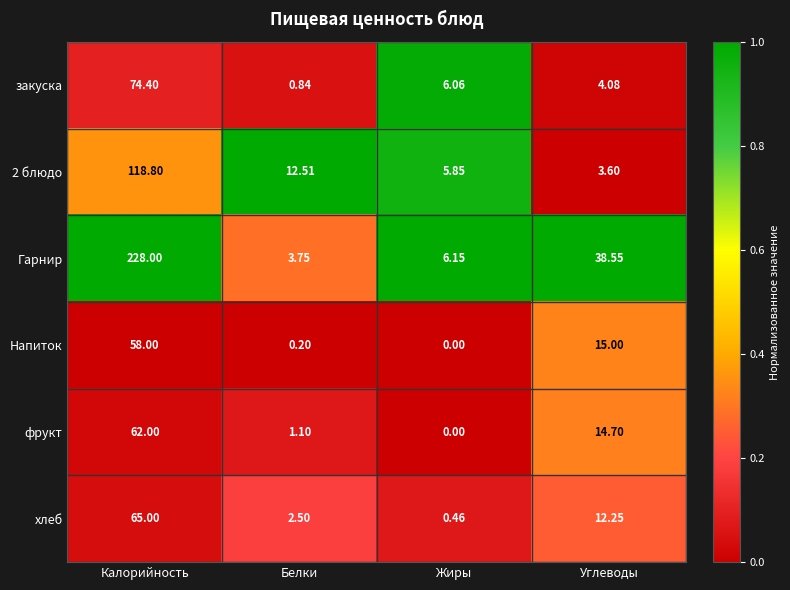

Which series has the largest total across all categories?

Гарнир